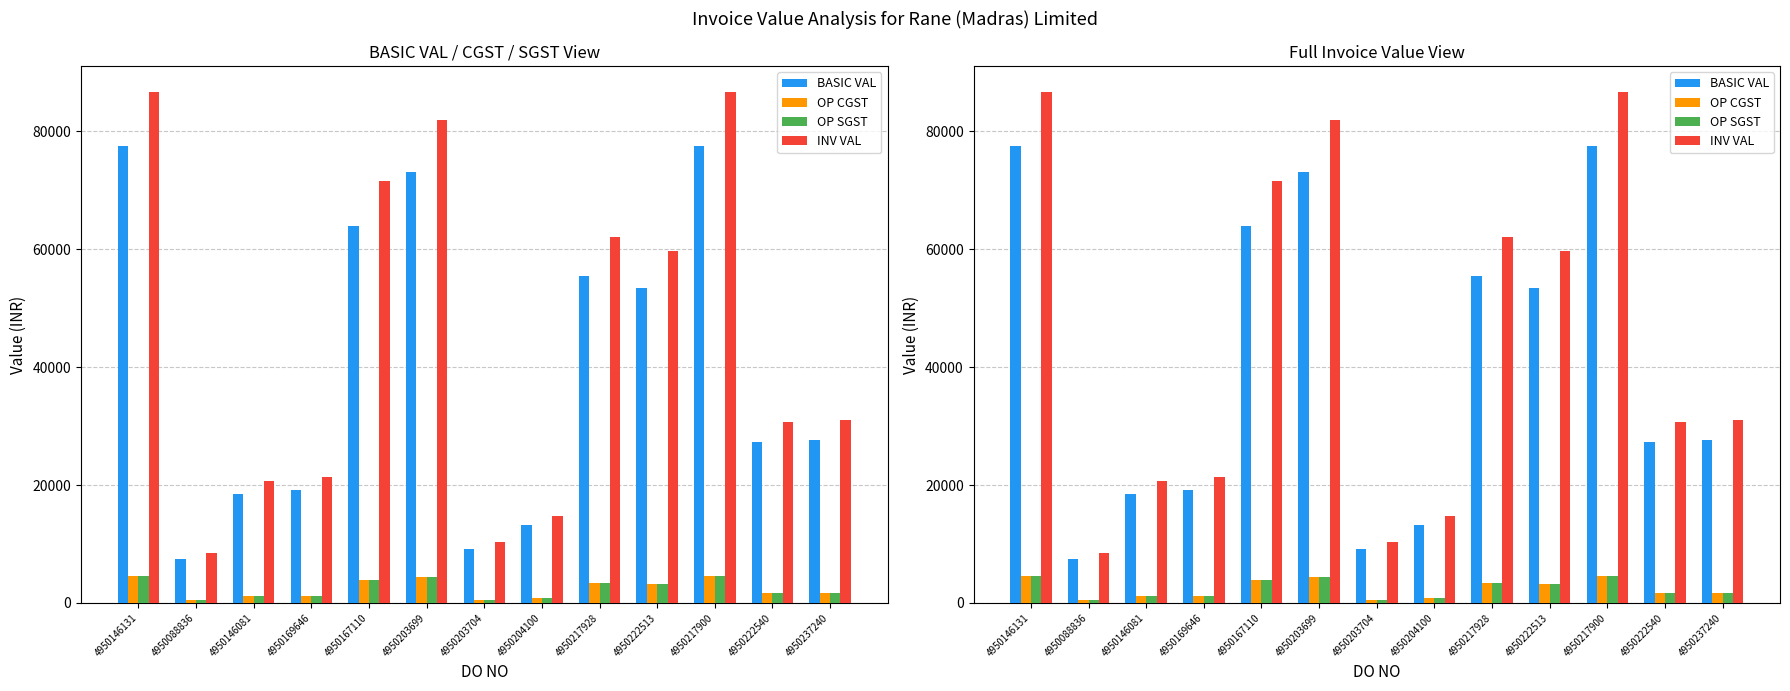

The BASIC VAL series shows 27675.0 at 4950237240. True or false?

True